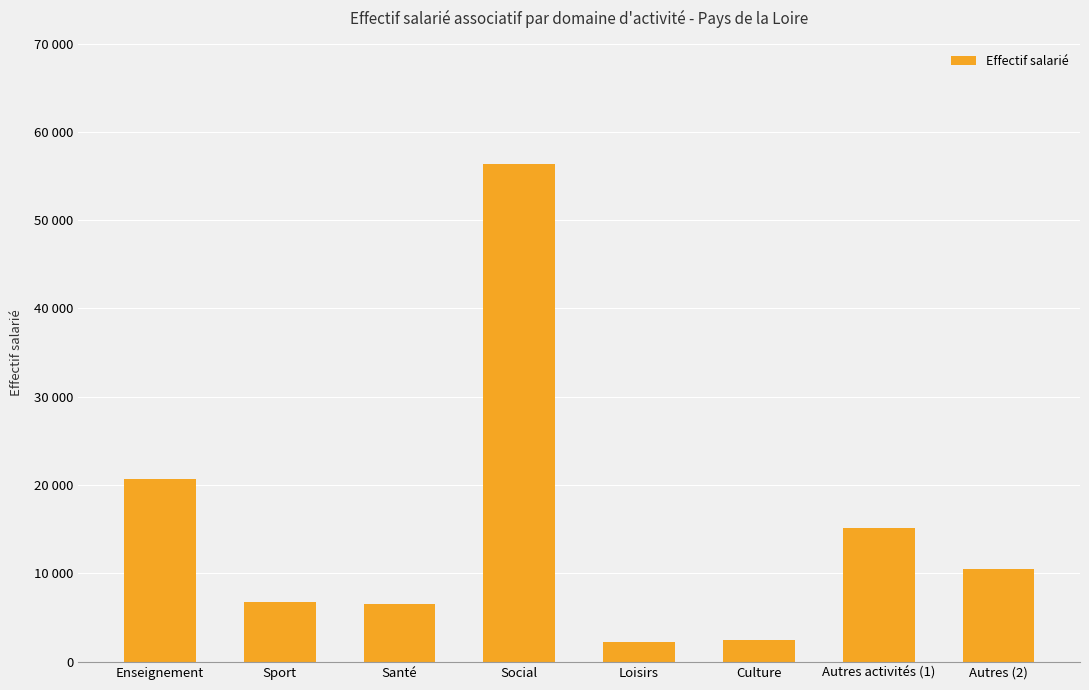

Rank the categories by value from highest to lowest.

Social, Enseignement, Autres activités (1), Autres (2), Sport, Santé, Culture, Loisirs